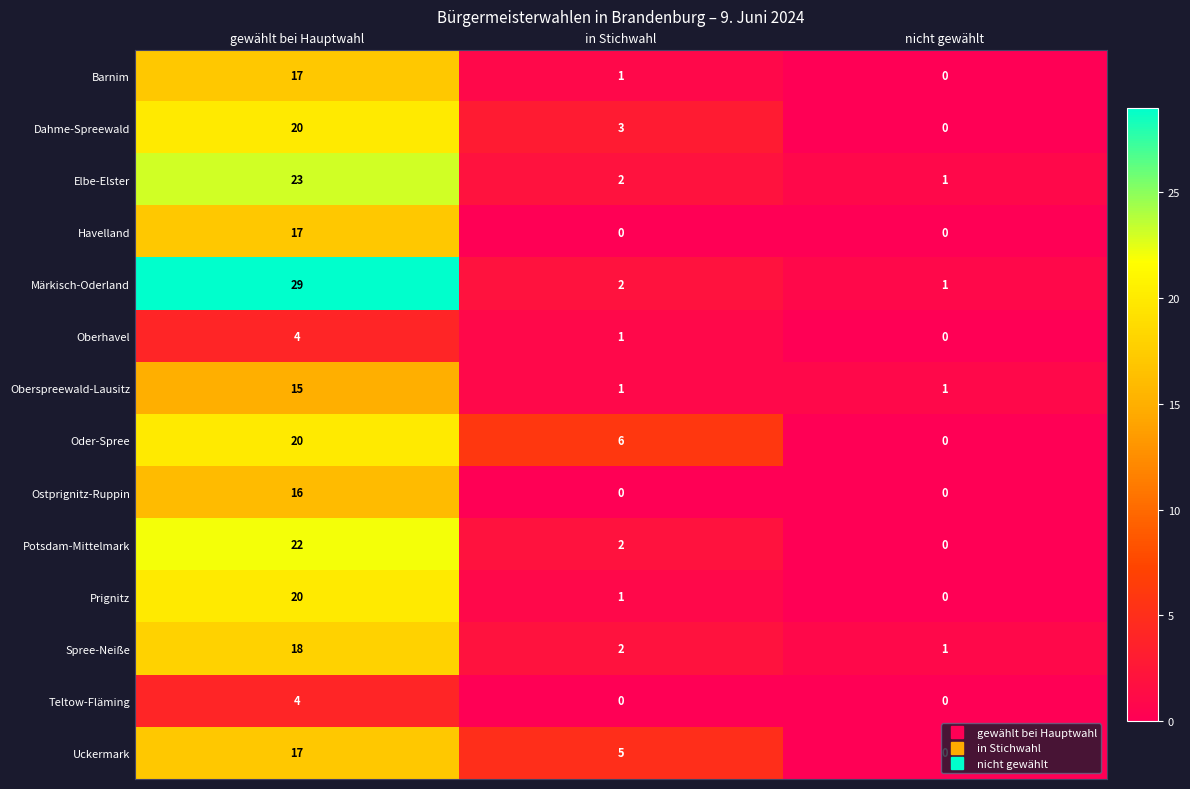

At which label does Uckermark first exceed 5?

gewählt bei Hauptwahl